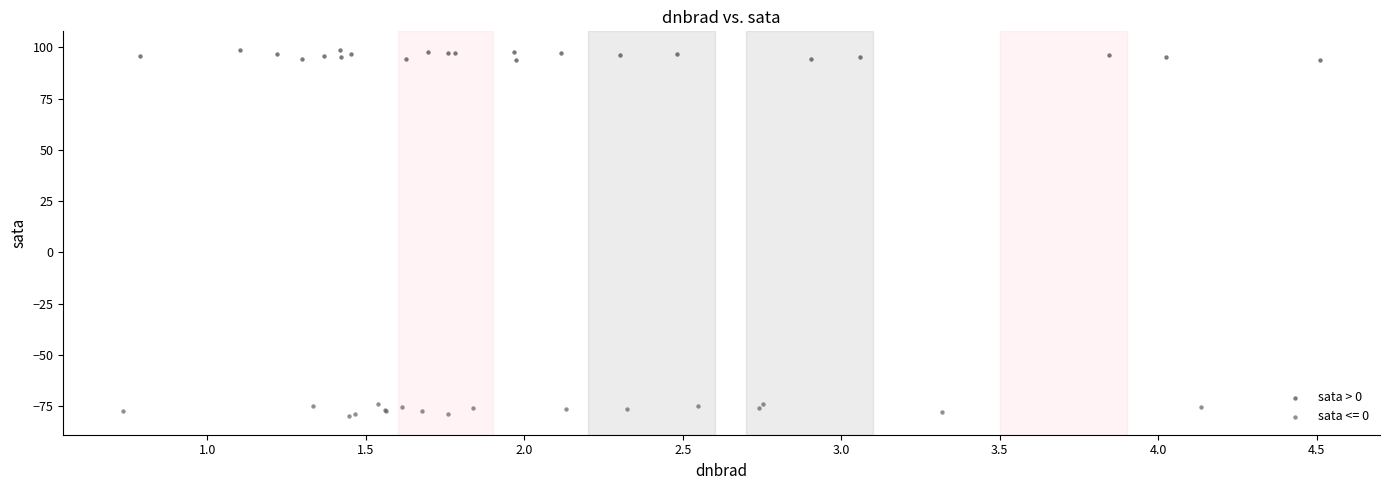

Which series reaches the maximum Y coordinate?

sata > 0